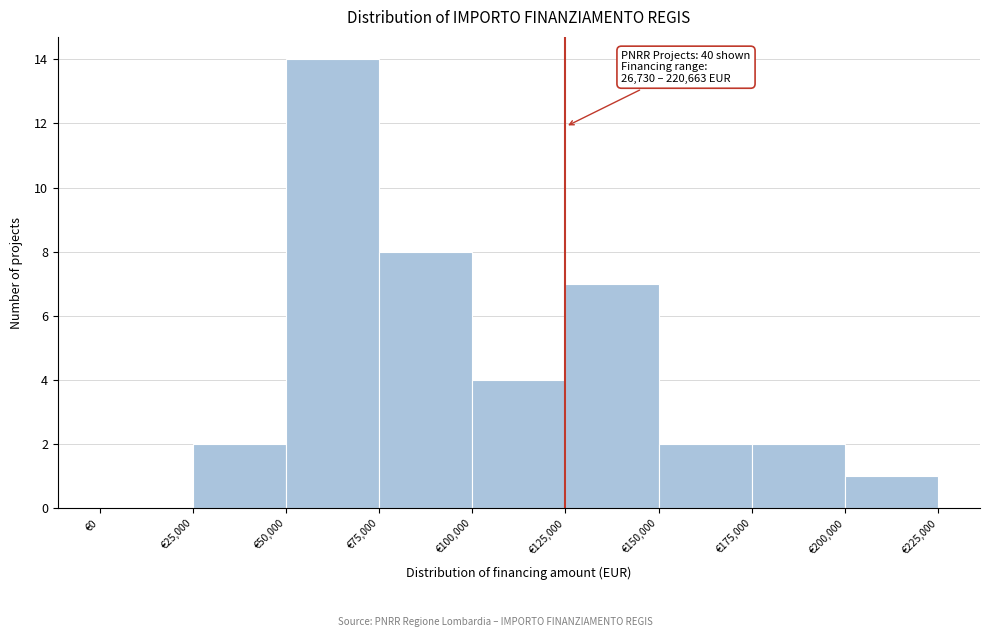

Which range on the x-axis has the tallest bar?

50000 to 75000